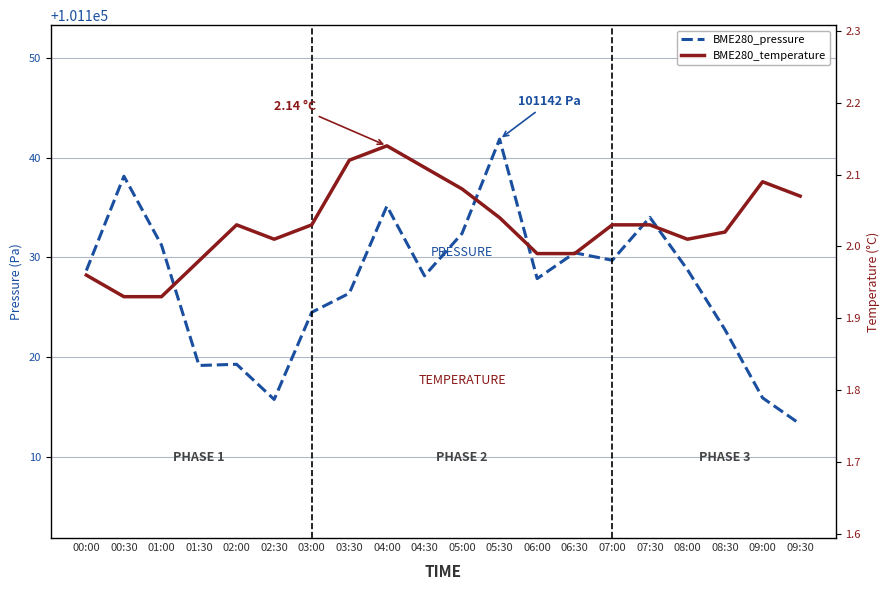

Does the chart have visible grid lines?

Yes